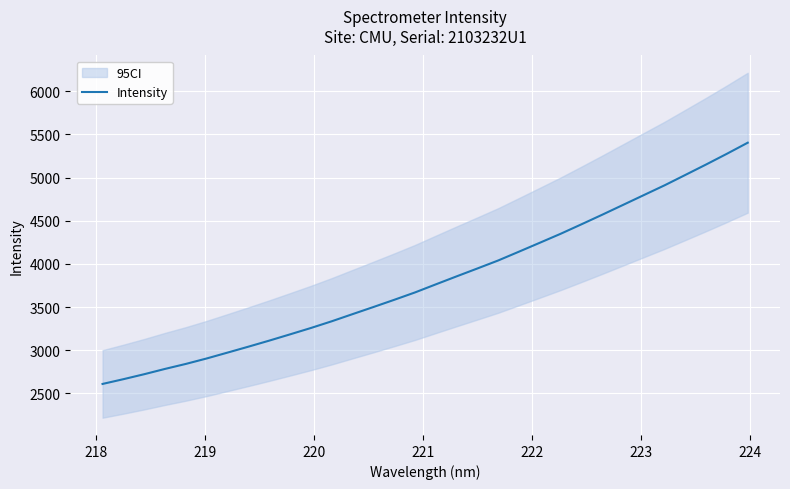

What is the maximum value for Intensity?

5404.6